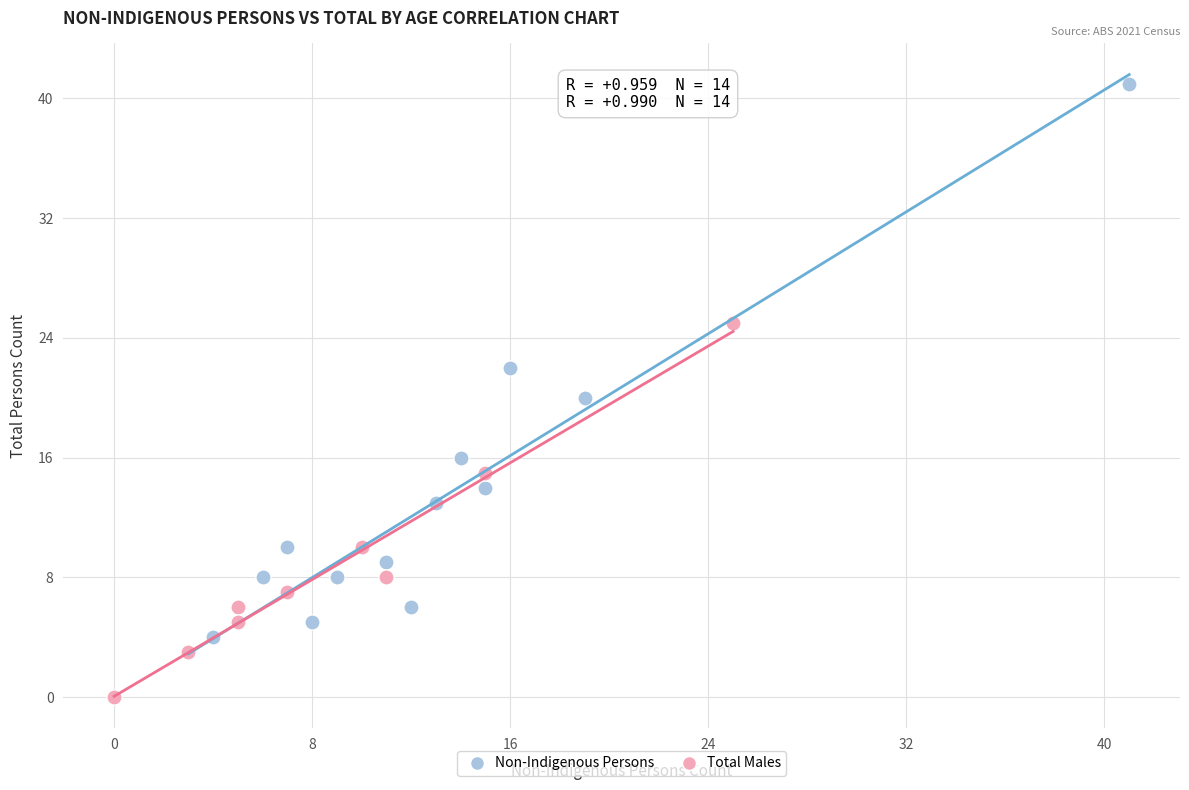

Which series reaches the maximum Y coordinate?

Non-Indigenous Persons